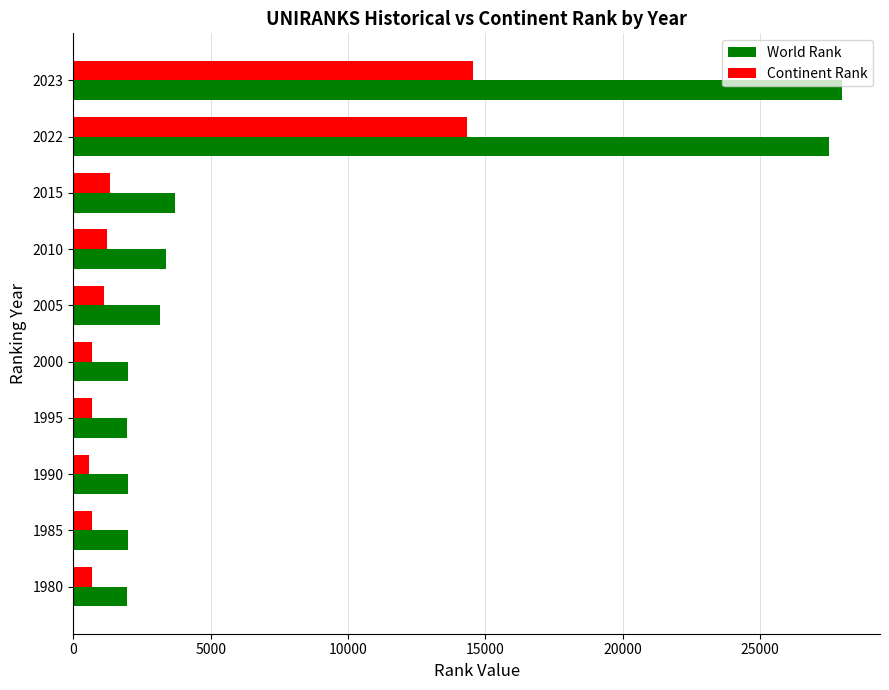

Which series has the largest total across all categories?

World Rank